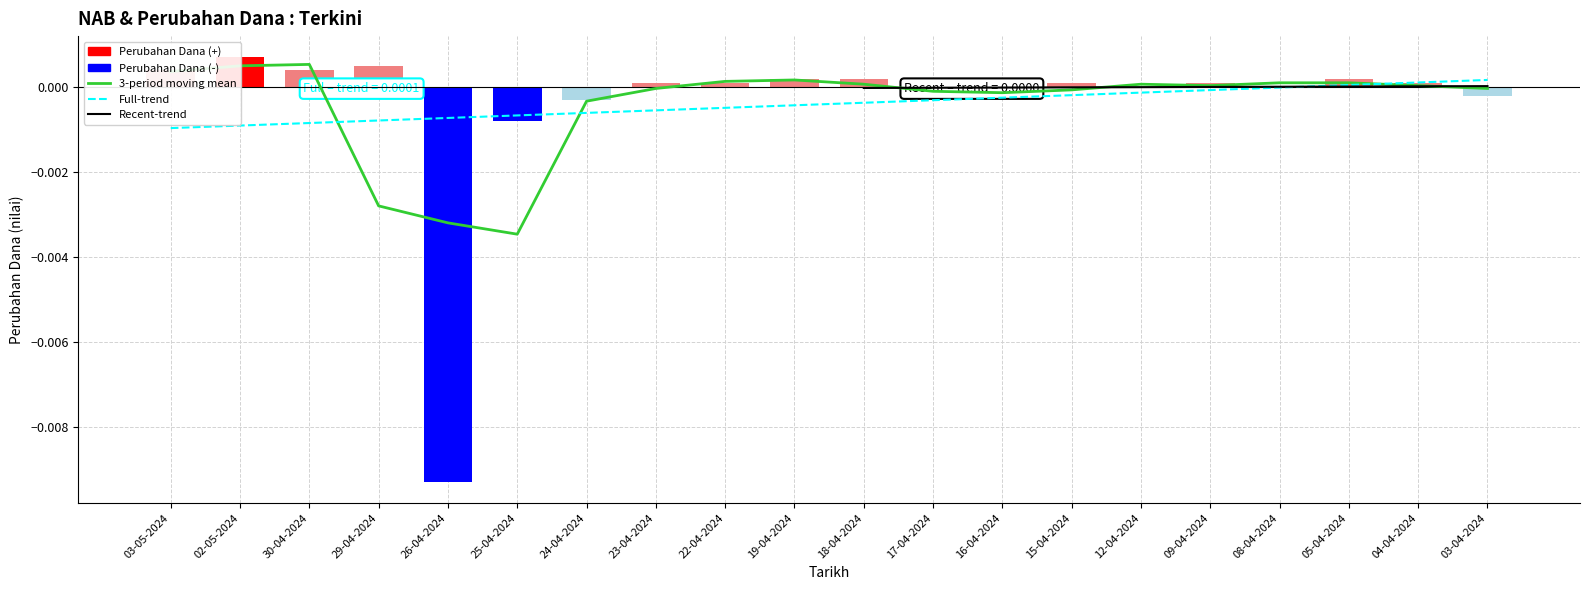

What is the label of the 3rd bar from the right?

05-04-2024